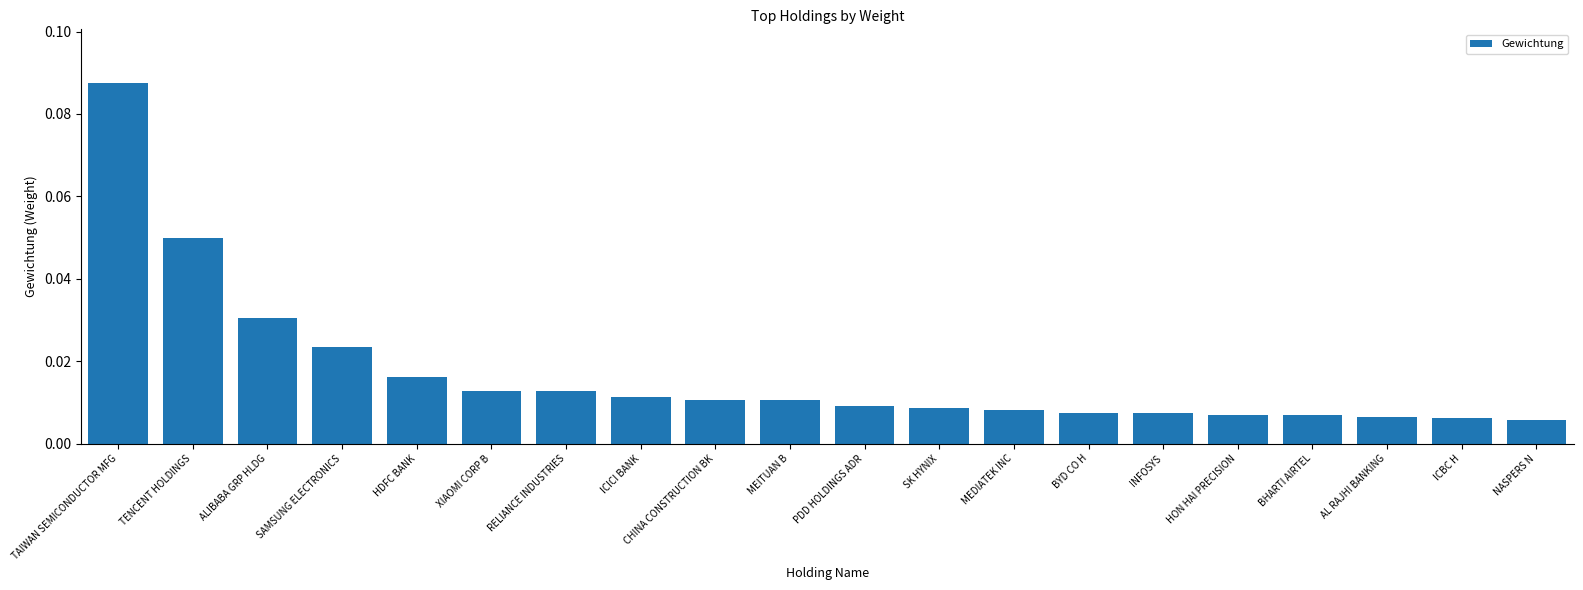

Which label corresponds to the largest value in the chart?

TAIWAN SEMICONDUCTOR MFG